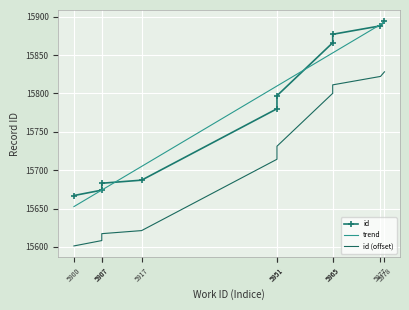

What is the lowest value of the trend series?

15652.6